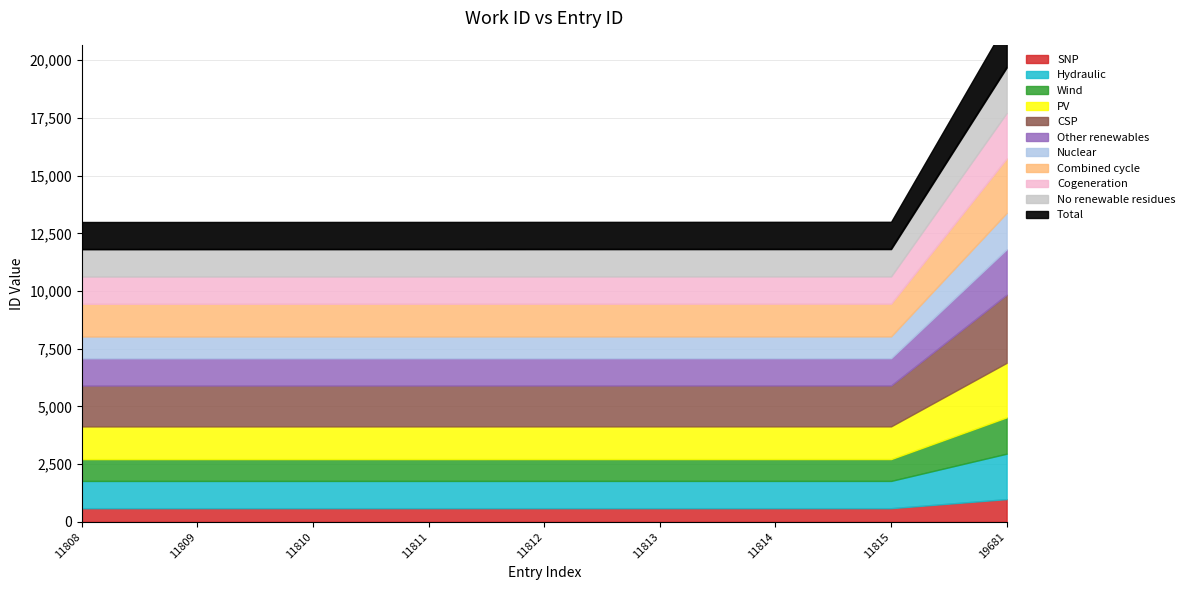

Reading left to right, extract all data points from this chart.

11808=11808	11809=11809	11810=11810	11811=11811	11812=11812	11813=11813	11814=11814	11815=11815	19681=19681